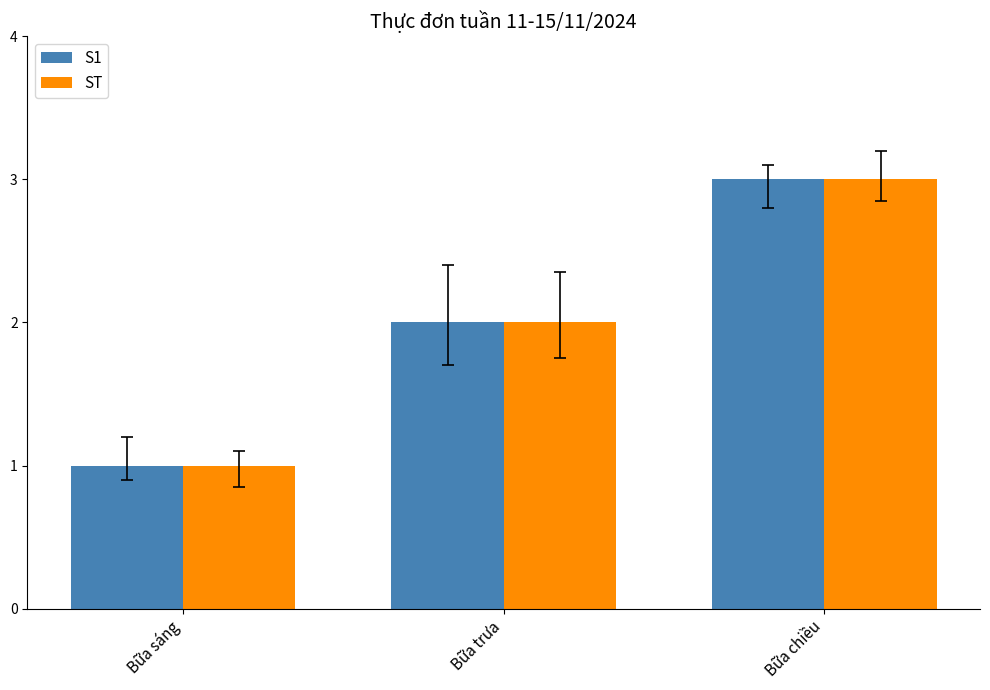

Count the number of categories in the chart.

3